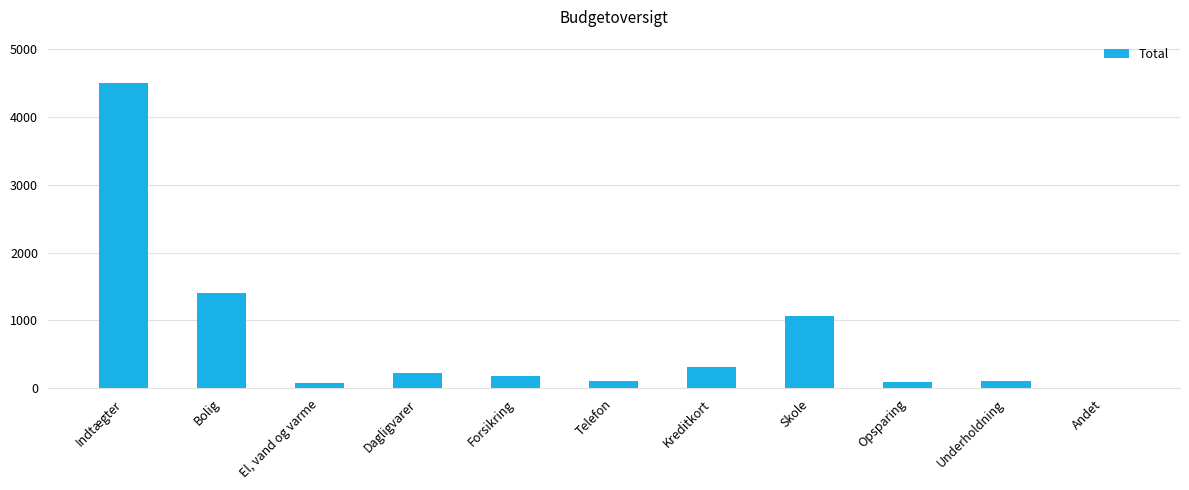

At which label does the data first exceed 180?

Indtægter